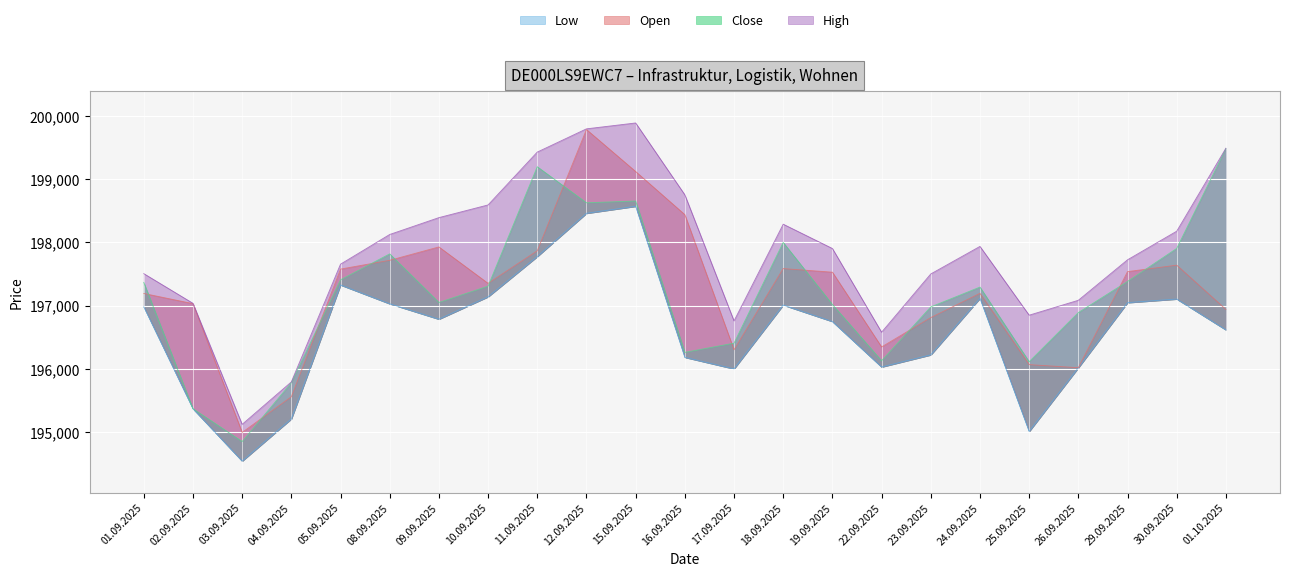

What is the sum of the Low values at 23.09.2025 and 16.09.2025?

392403